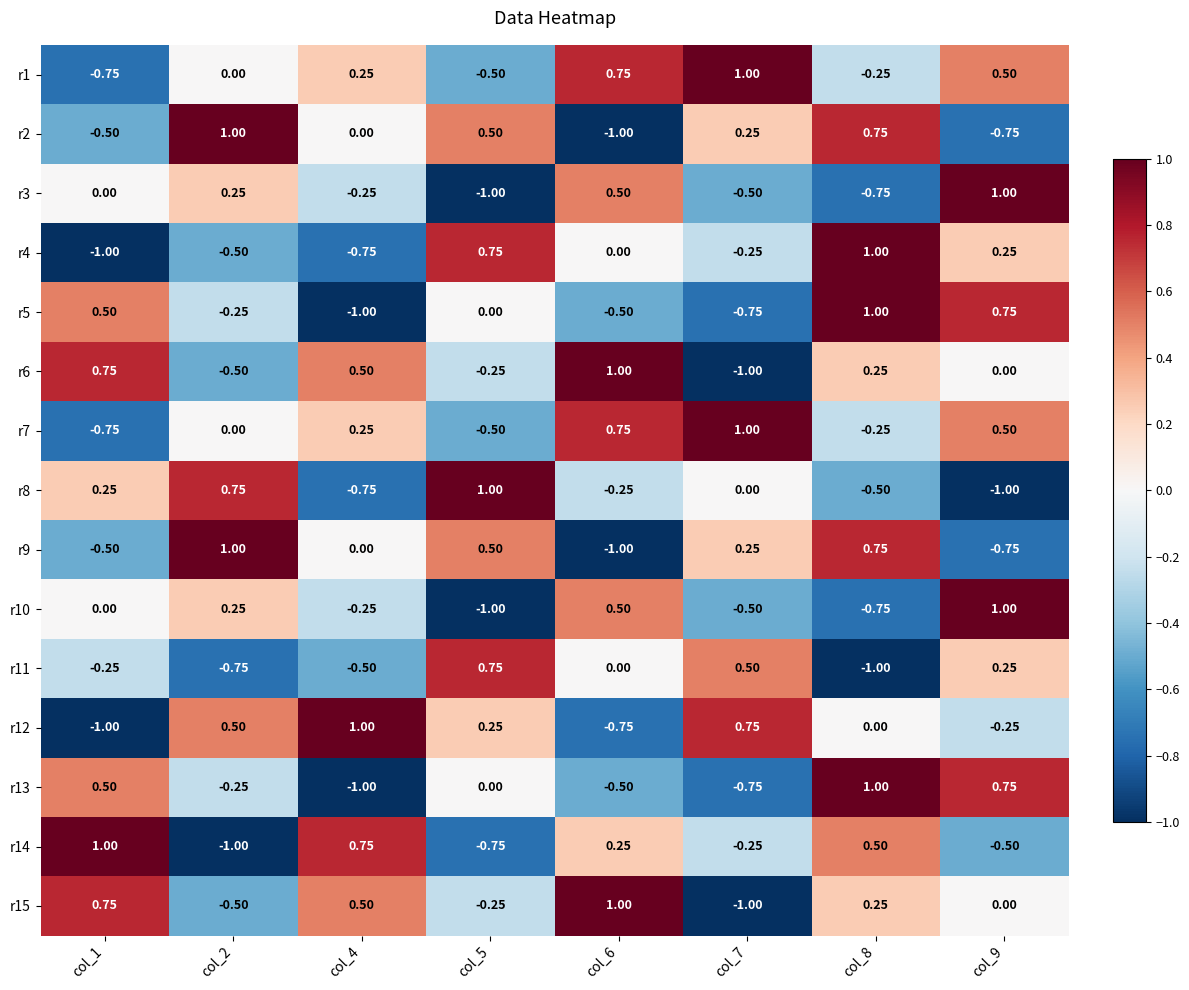

Is the value of r2 at col_6 greater than the value of r11 at col_6?

No